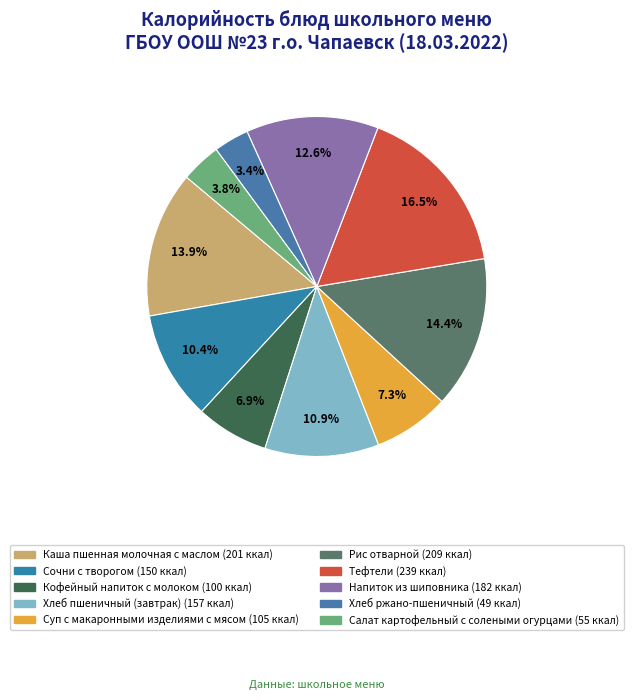

How many segments does this pie chart have?

10